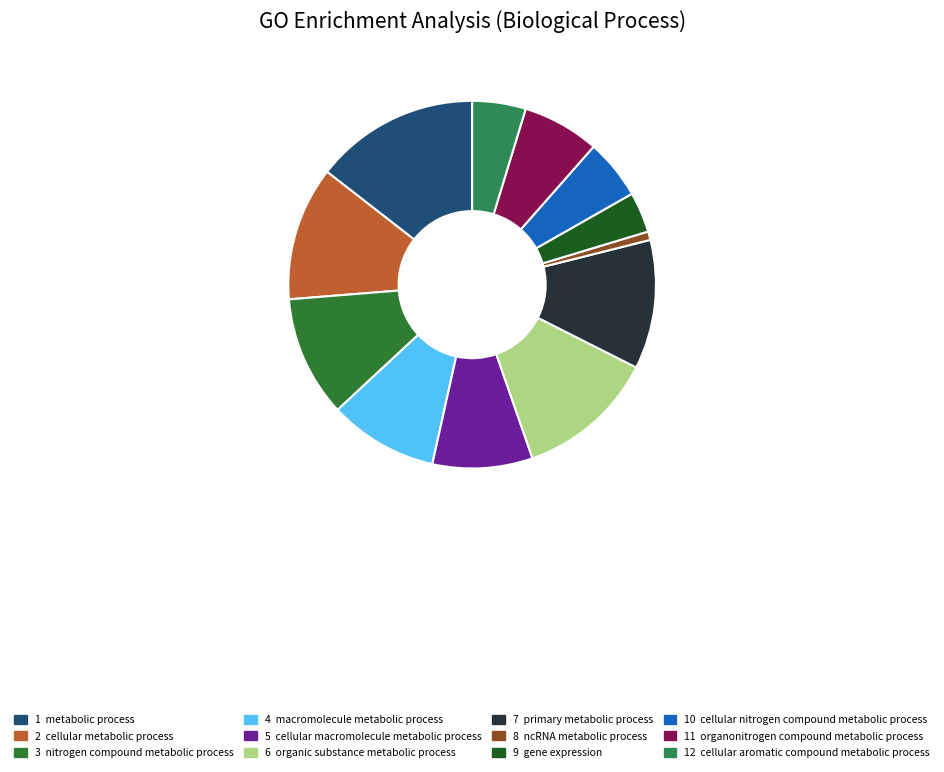

How many segments does this pie chart have?

12